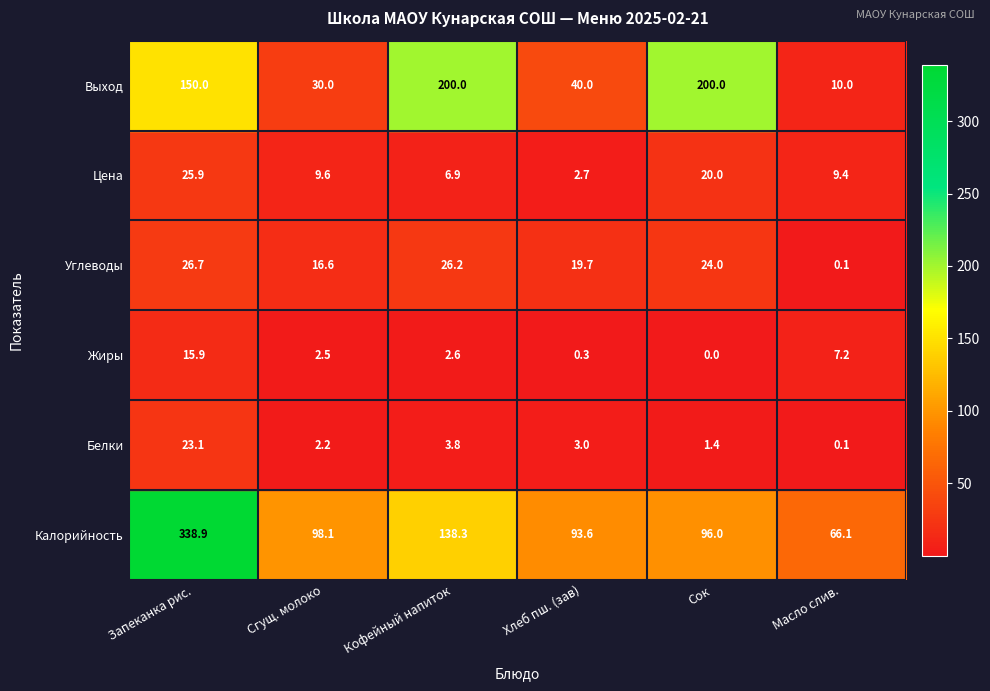

The Углеводы series shows 26.2 at Кофейный напиток. True or false?

True